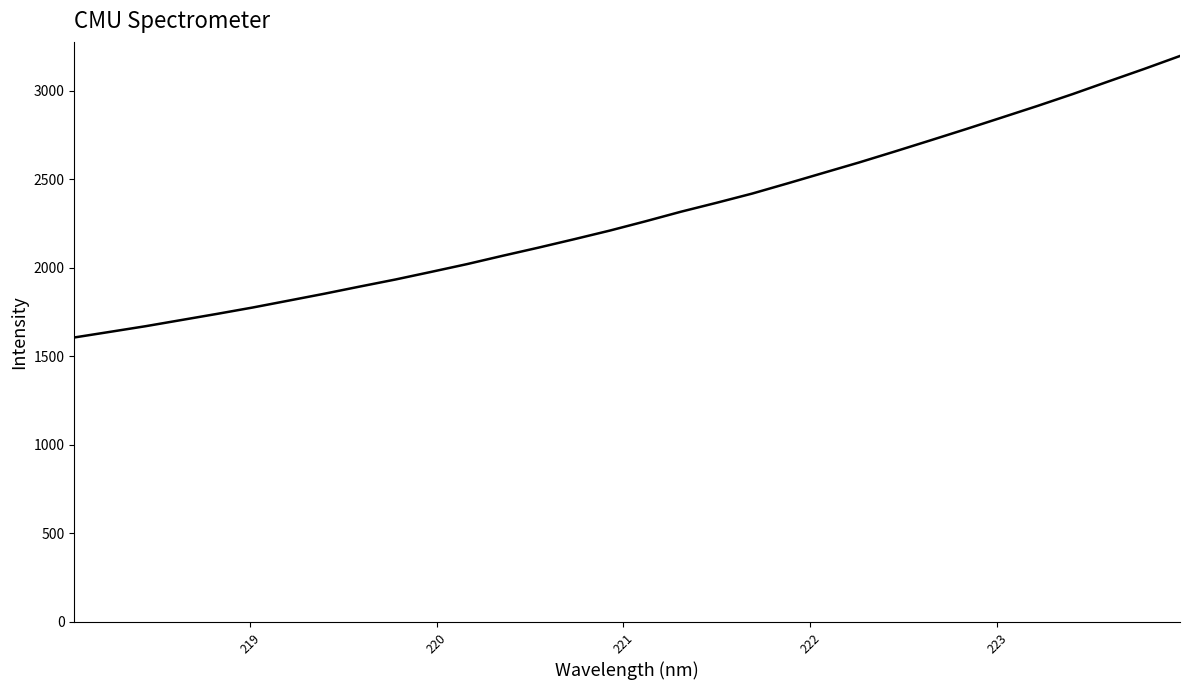

What is the difference between the second highest and second lowest values?

1484.8